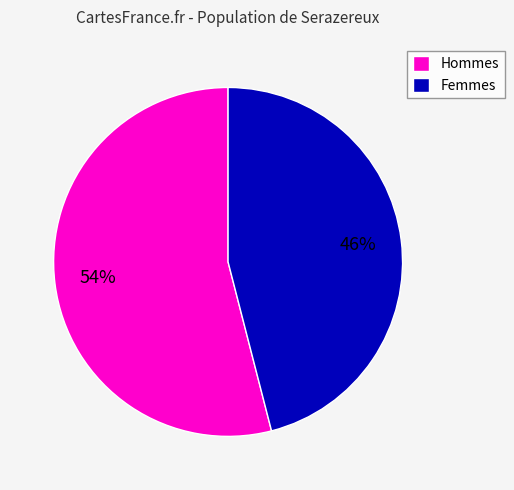

Combined, do Hommes and Femmes account for over 50%?

Yes